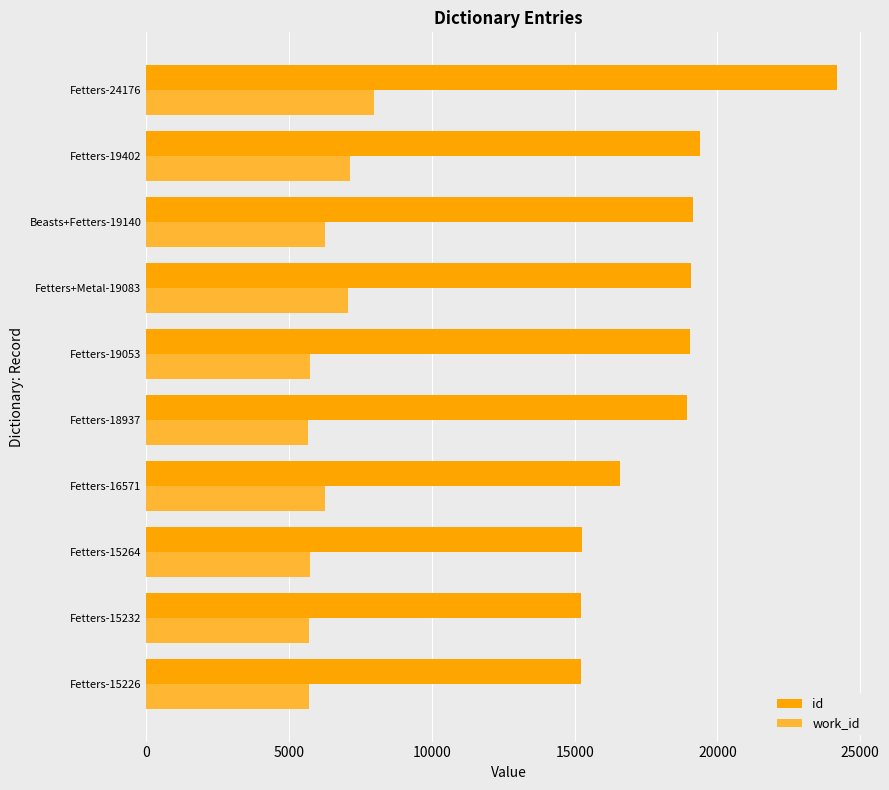

True or false: work_id has a value of 10575 at Fetters-24176.

False